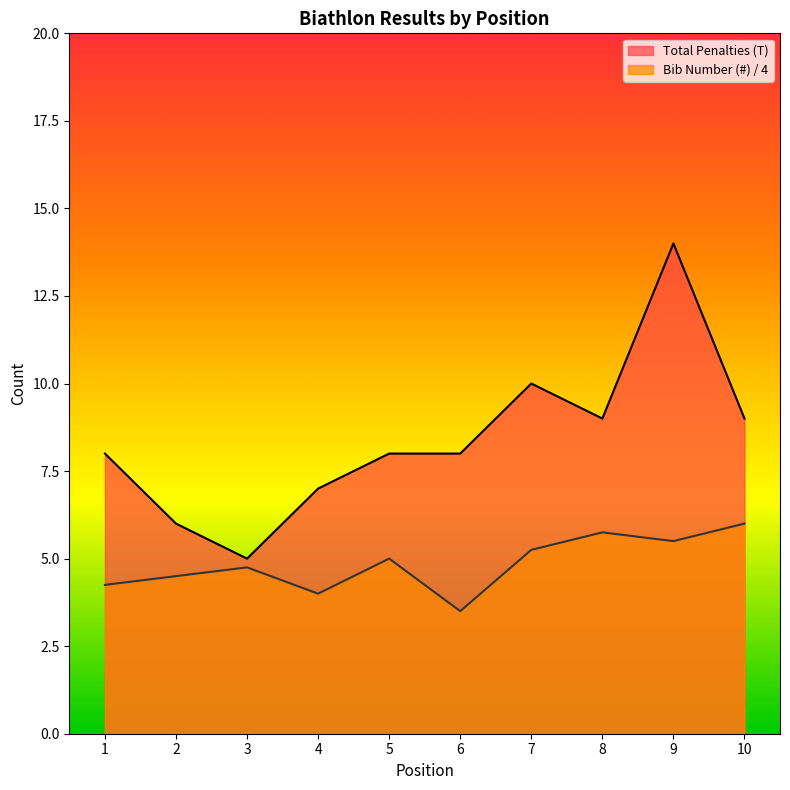

Reading right to left, list all the values displayed in this chart.

Total Penalties (T): 9.0	14.0	9.0	10.0	8.0	8.0	7.0	5.0	6.0	8.0
Bib Number (#): 6.0	5.5	5.8	5.2	3.5	5.0	4.0	4.8	4.5	4.2